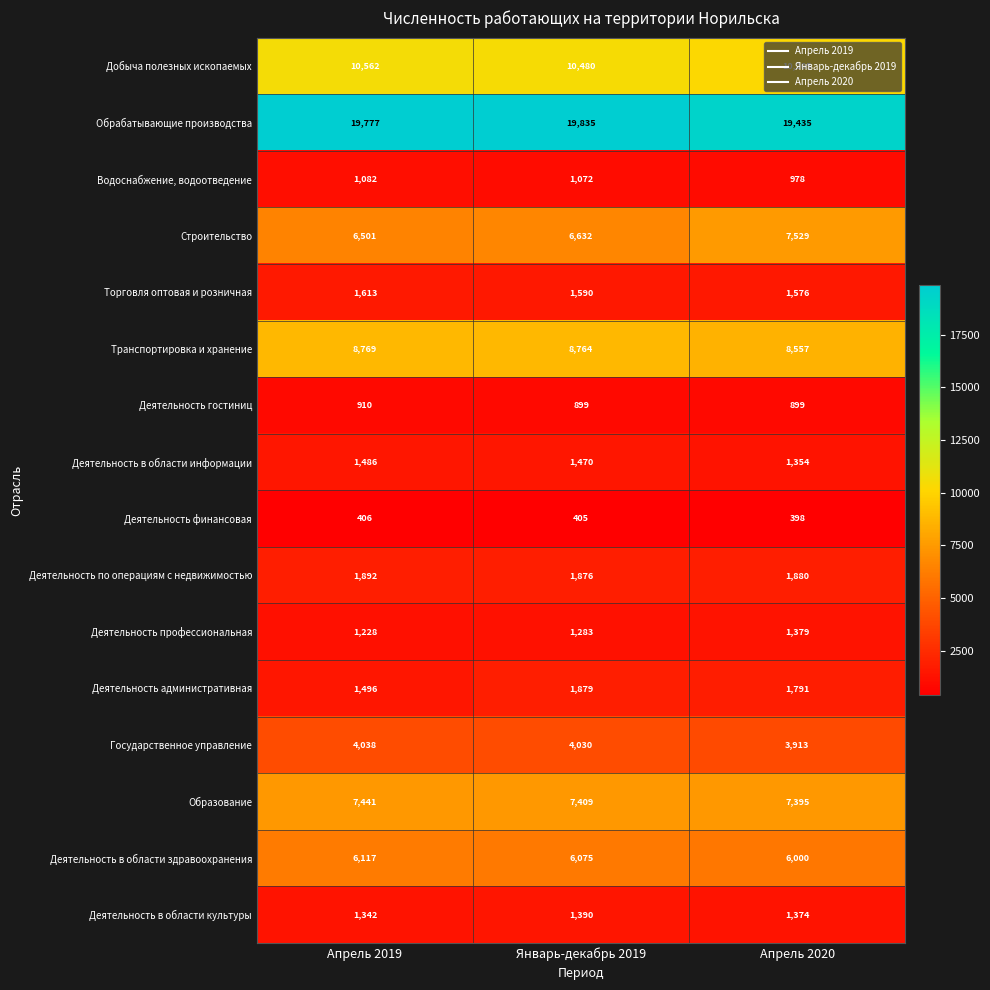

What is the difference between the highest and lowest values at Апрель 2020?

19037